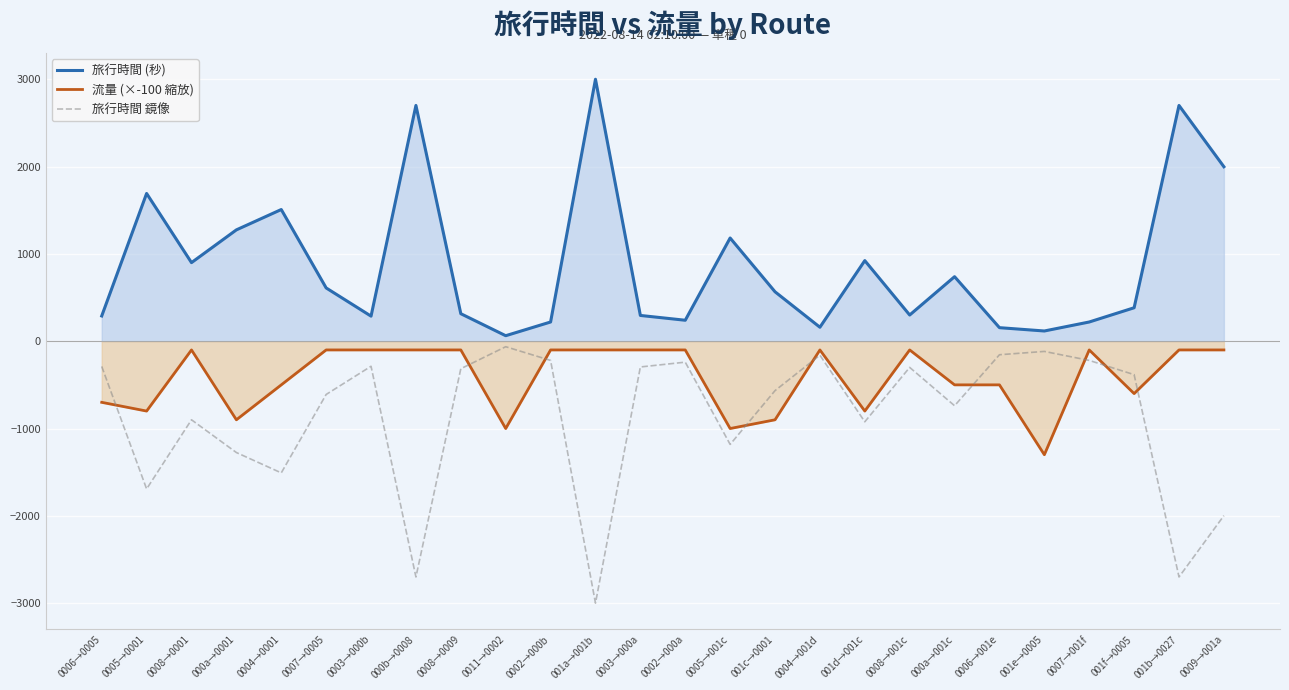

What is the approximate value of 流量 (×-100 縮放) at 000a→0001?

-900